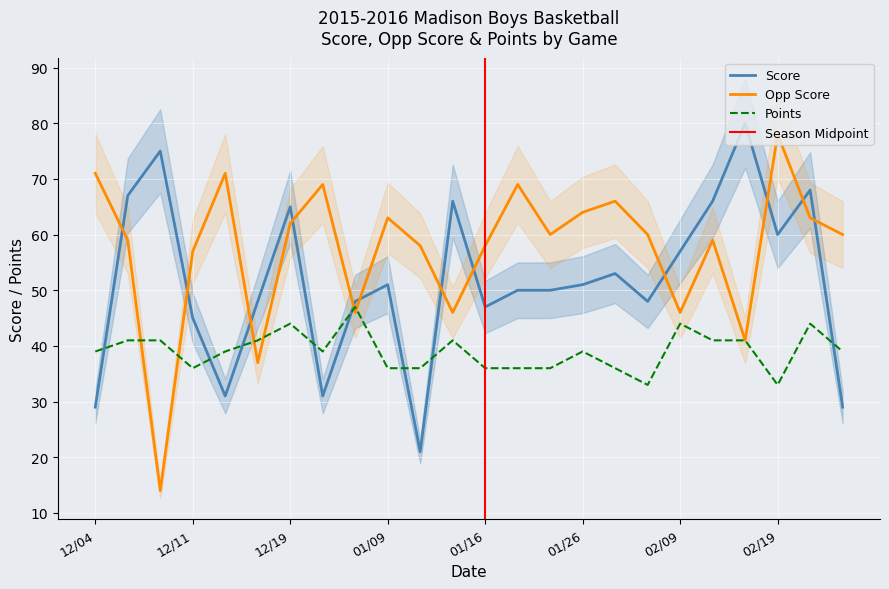

At which category does the chart reach its minimum across all series?

12/08